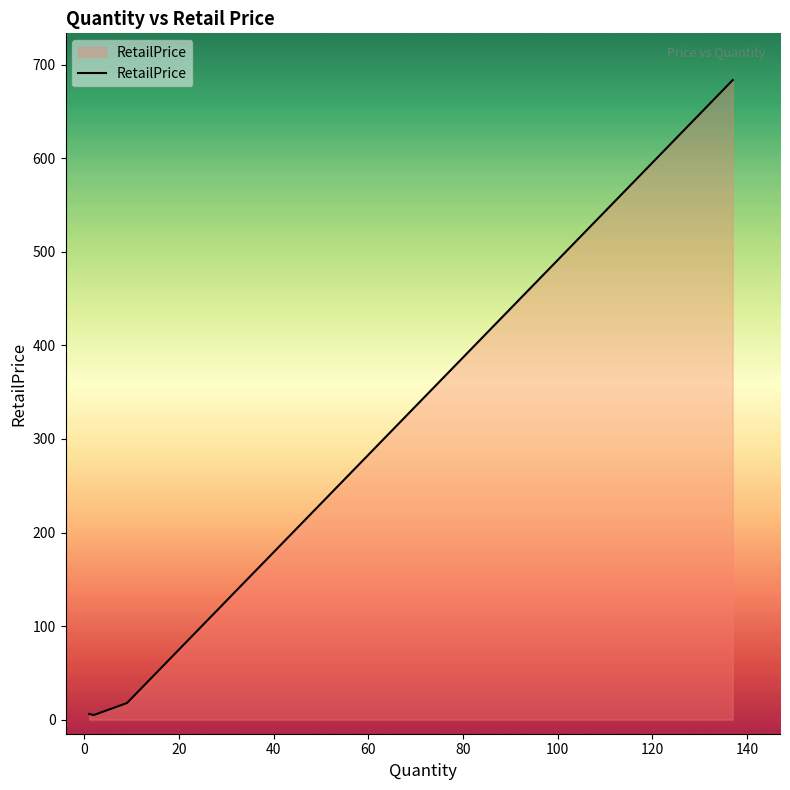

True or false: there are more than 2 points higher than both neighbors.

False